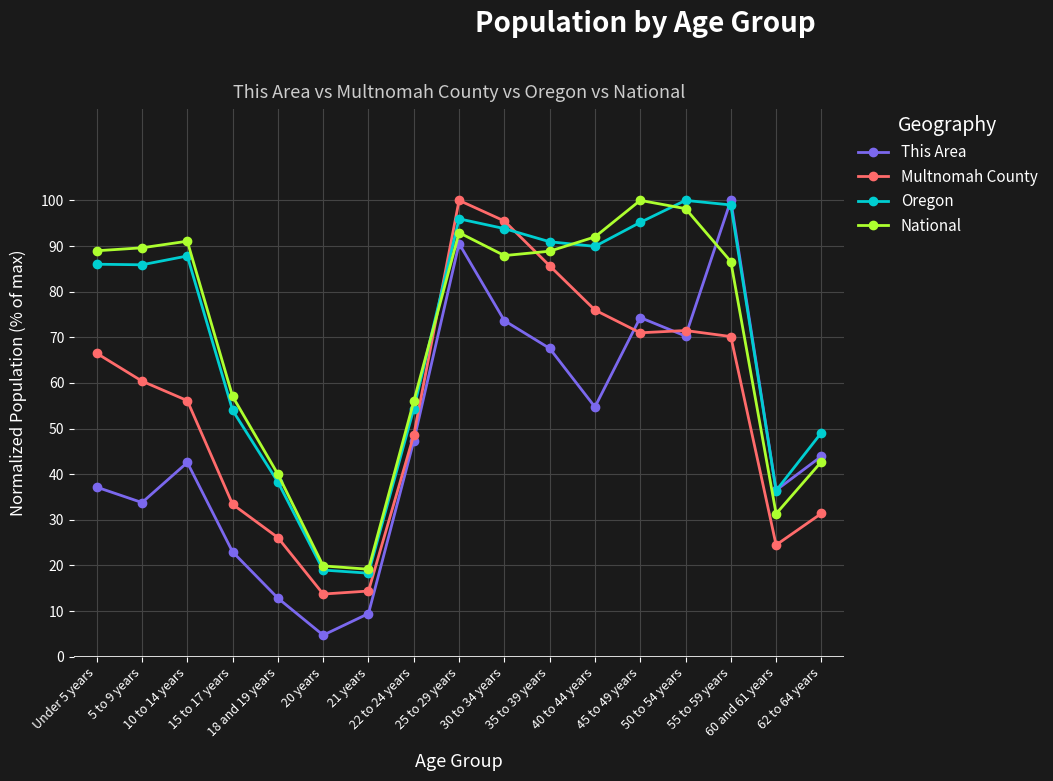

How many interior local peaks does the This Area series have?

4